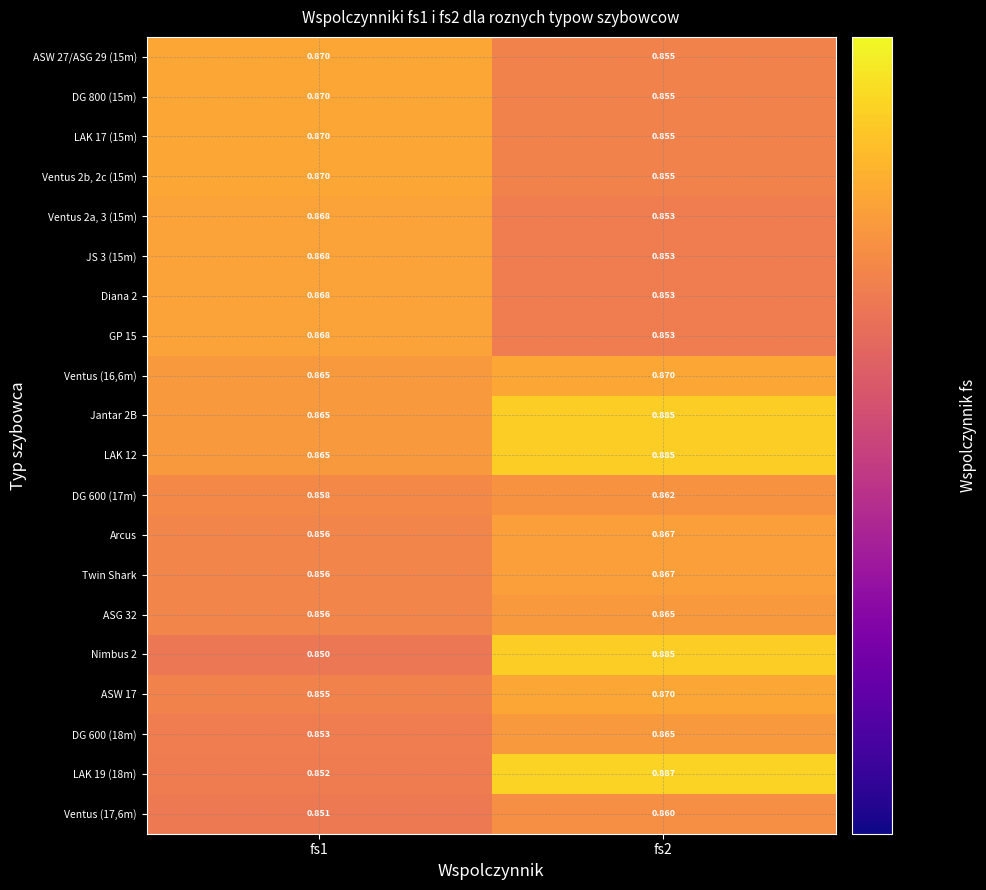

Is the value of Nimbus 2 at fs1 greater than the value of JS 3 (15m) at fs2?

No